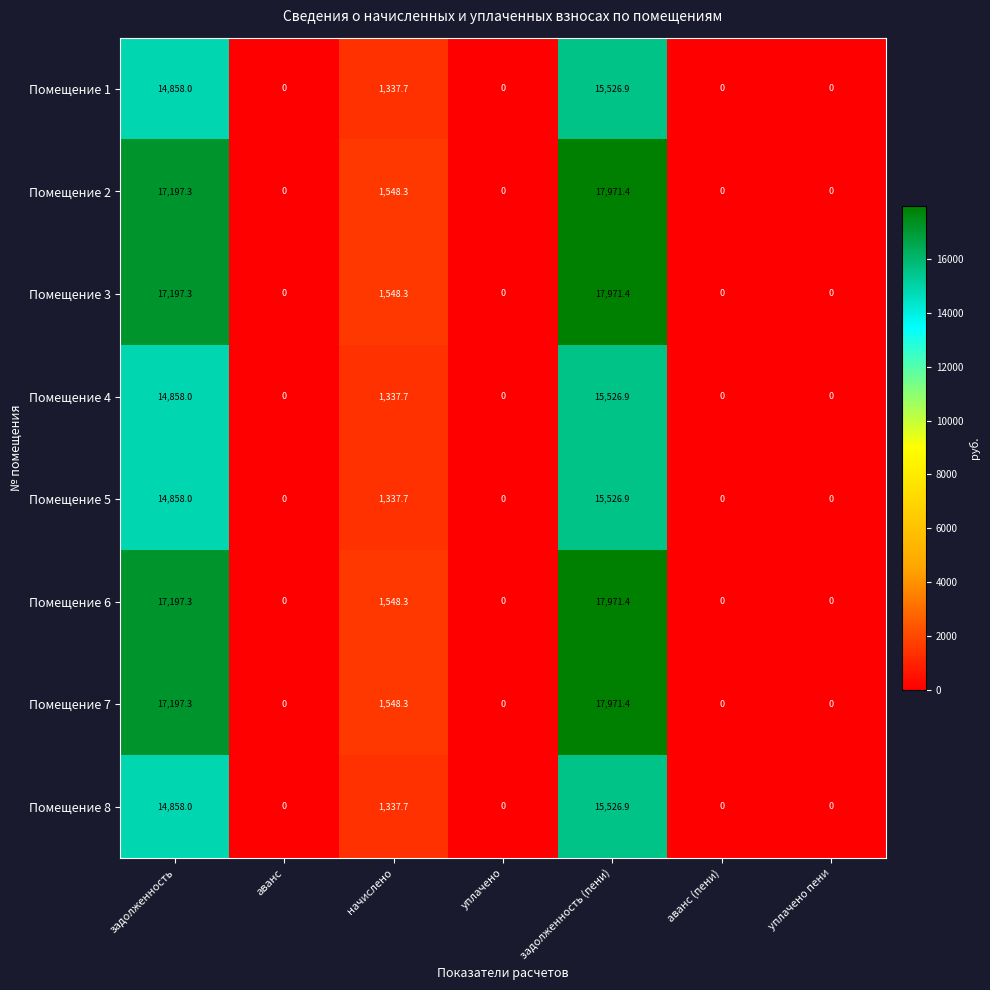

The value of Помещение 6 at уплачено is 0.0. True or false?

True